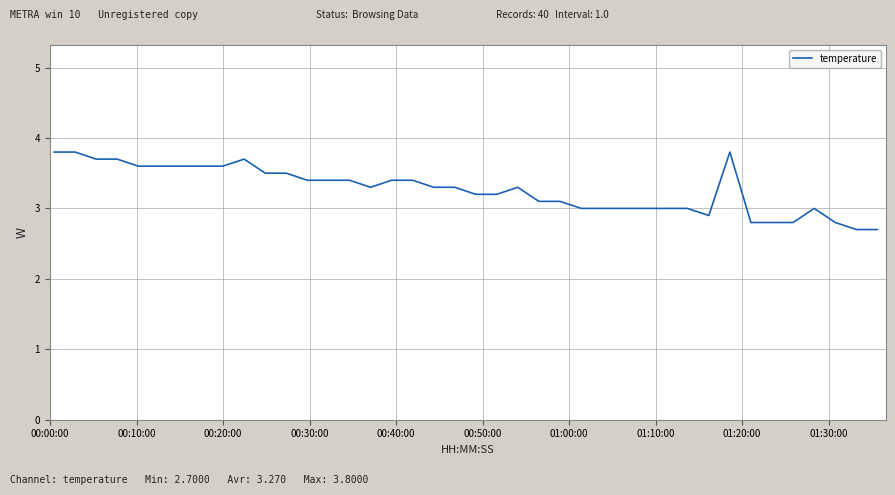

What is the difference between the maximum and minimum values?

1.1